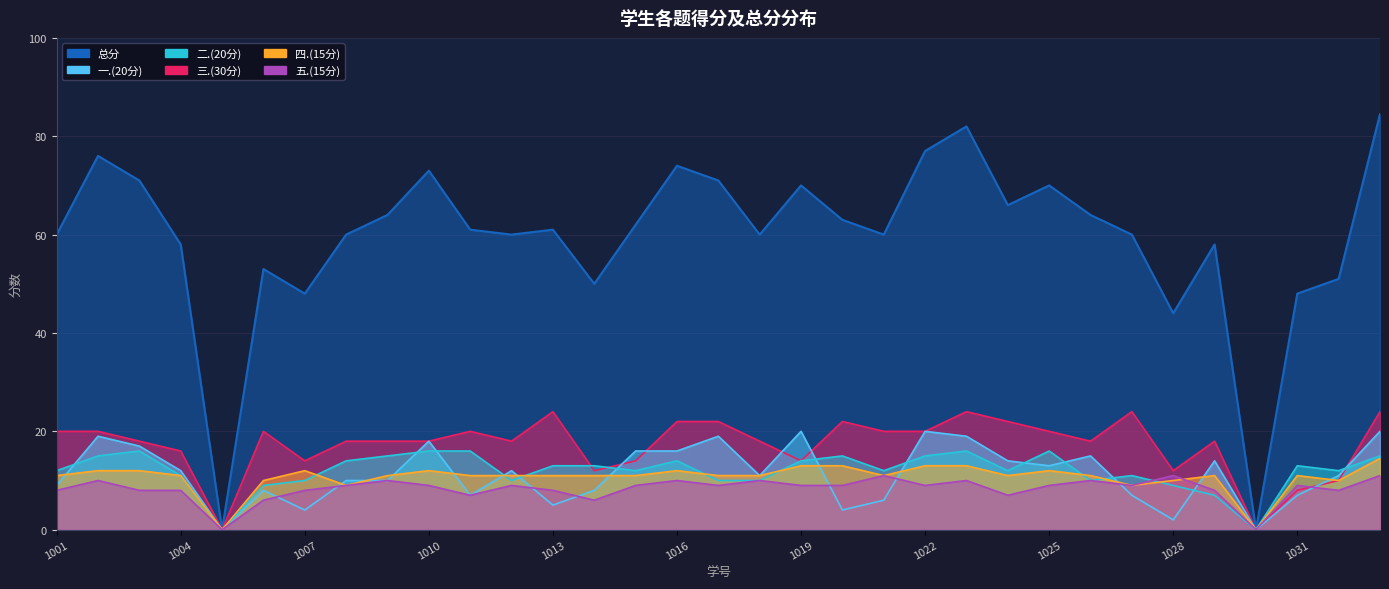

Which series ends up on top after the final intersection of 四.(15分) and 一.(20分)?

一.(20分)